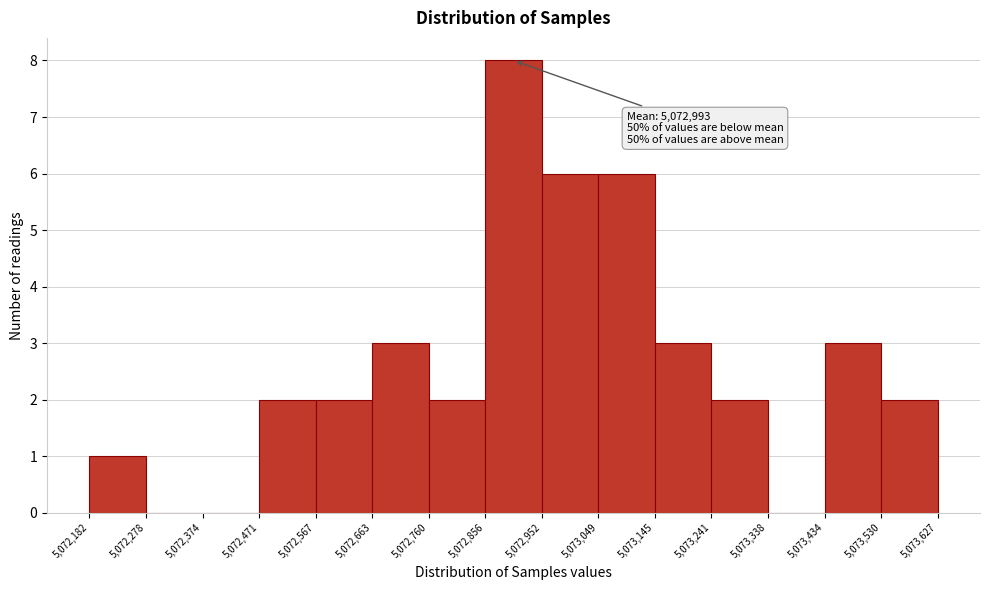

Over which range of the x-axis is the bar tallest?

5,072,856 to 5,072,952